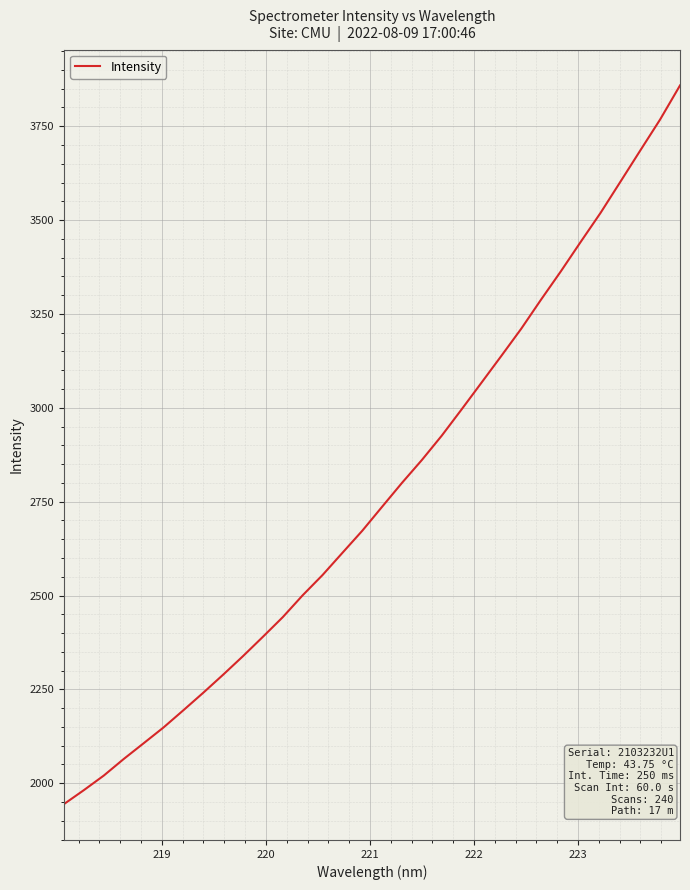

What is the greatest value displayed?

3858.7